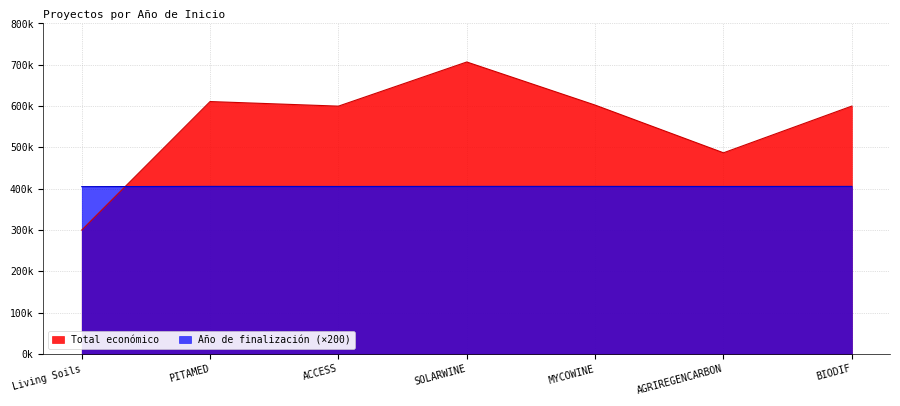

Reading right to left, list all the values displayed in this chart.

Total económico: 599927.0	486756.0	602295.4	706697.0	599779.0	610889.0	299601.0
Año de finalización: 405400.0	405200.0	405400.0	405400.0	405200.0	405400.0	404800.0